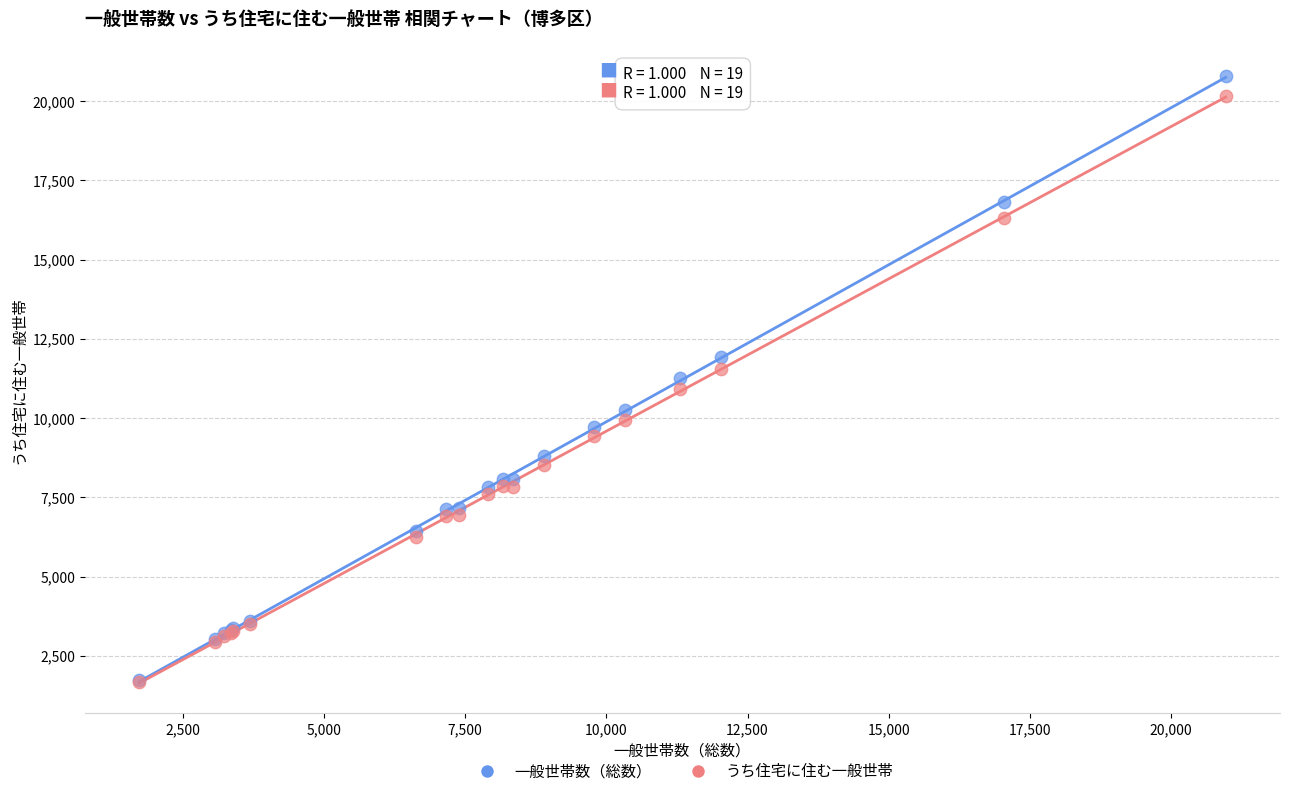

Which series contains the highest Y value?

一般世帯数（総数）